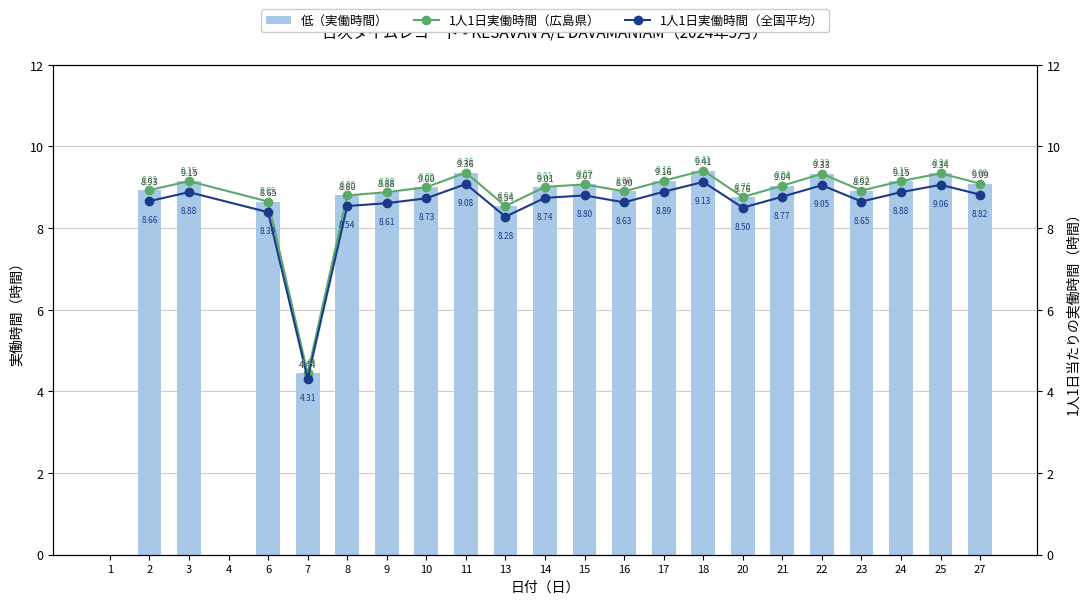

At which category does the chart reach its minimum across all series?

1